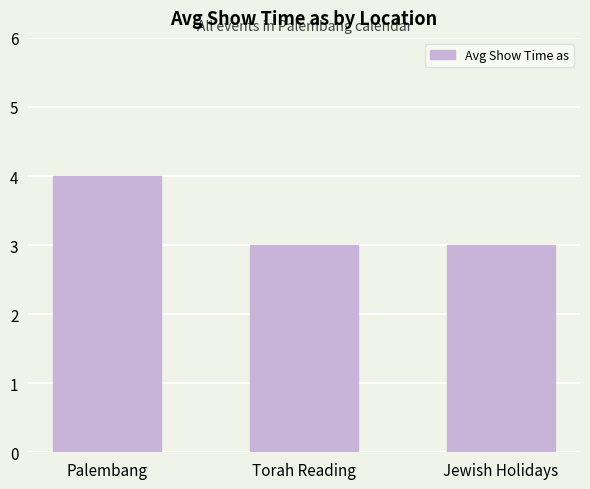

What is the label of the 3rd bar from the right?

Palembang